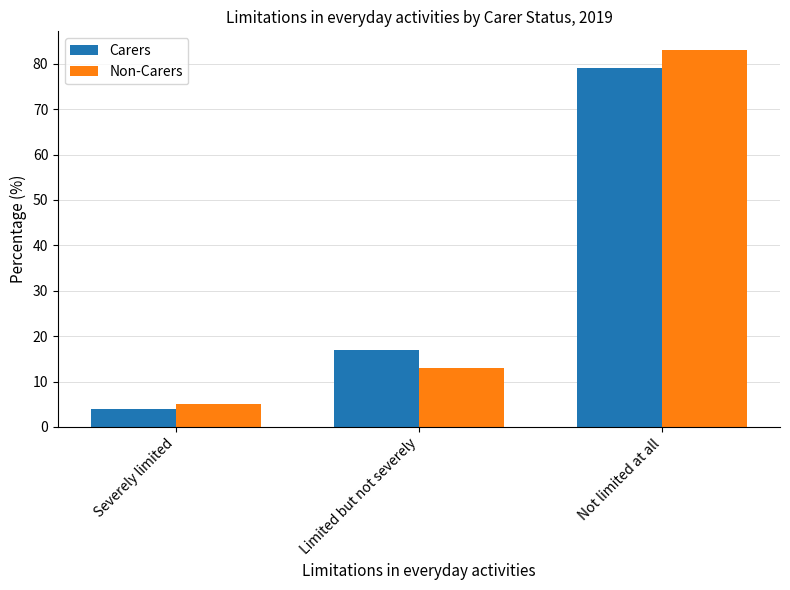

List the series in order of their peak value, highest first.

Non-Carers, Carers